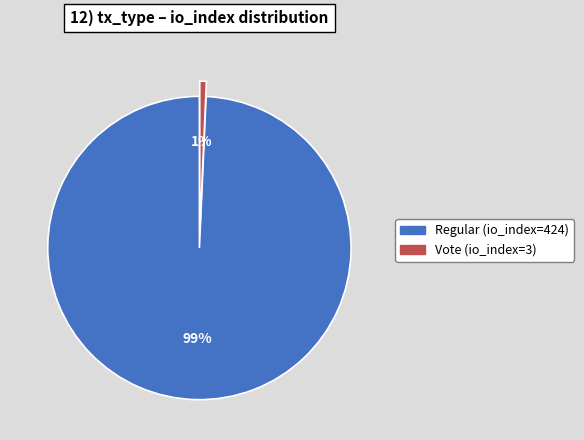

Which slice represents more than half of the pie?

Regular (io_index=424)